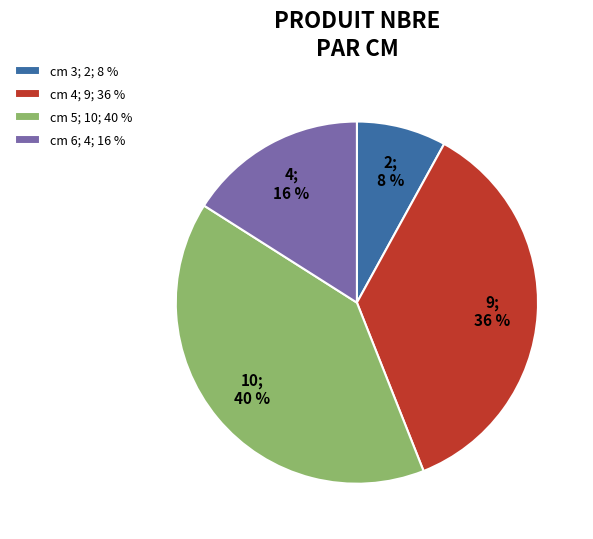

The cm 3; 2; 8 % slice represents 1% of the pie. True or false?

False